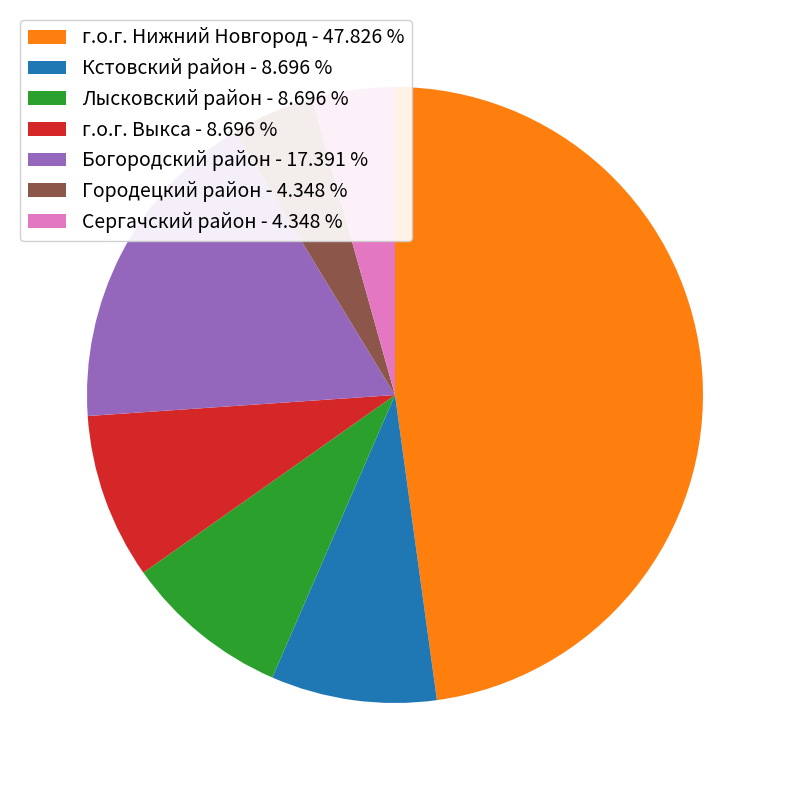

Do Богородский район - 17.391 % and г.о.г. Выкса - 8.696 % together represent more than half of the pie?

No